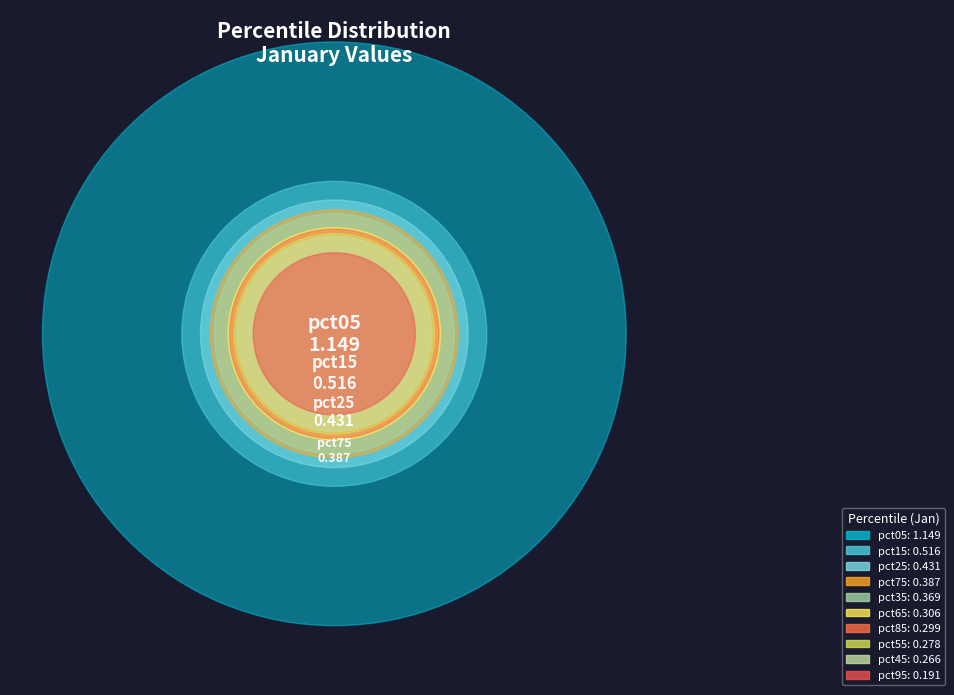

Do pct95 and pct35 together represent more than half of the pie?

No